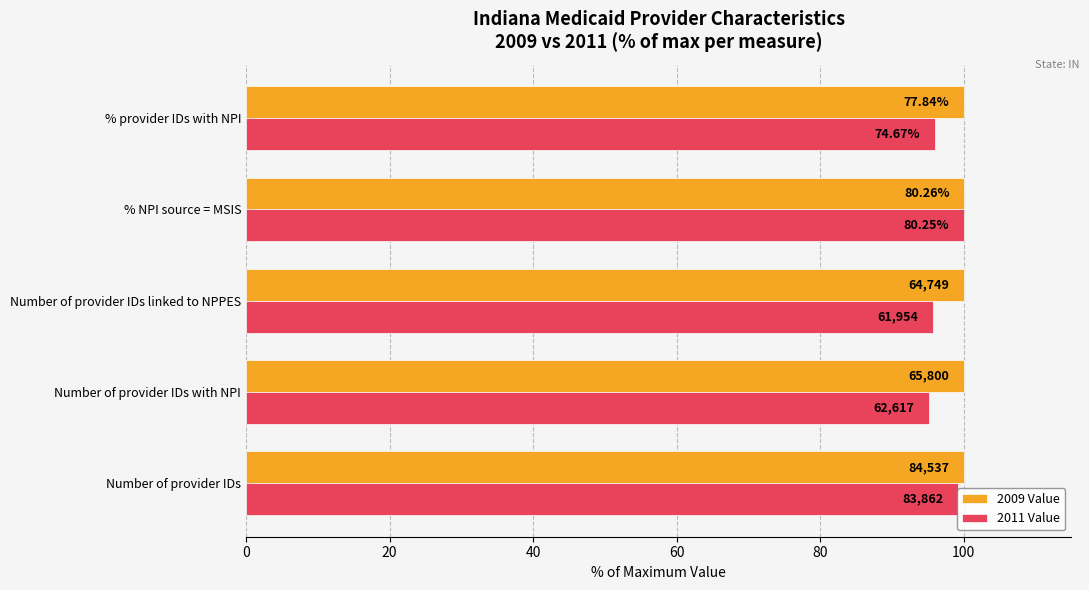

List the series in order of their peak value, highest first.

2011 Value, 2009 Value